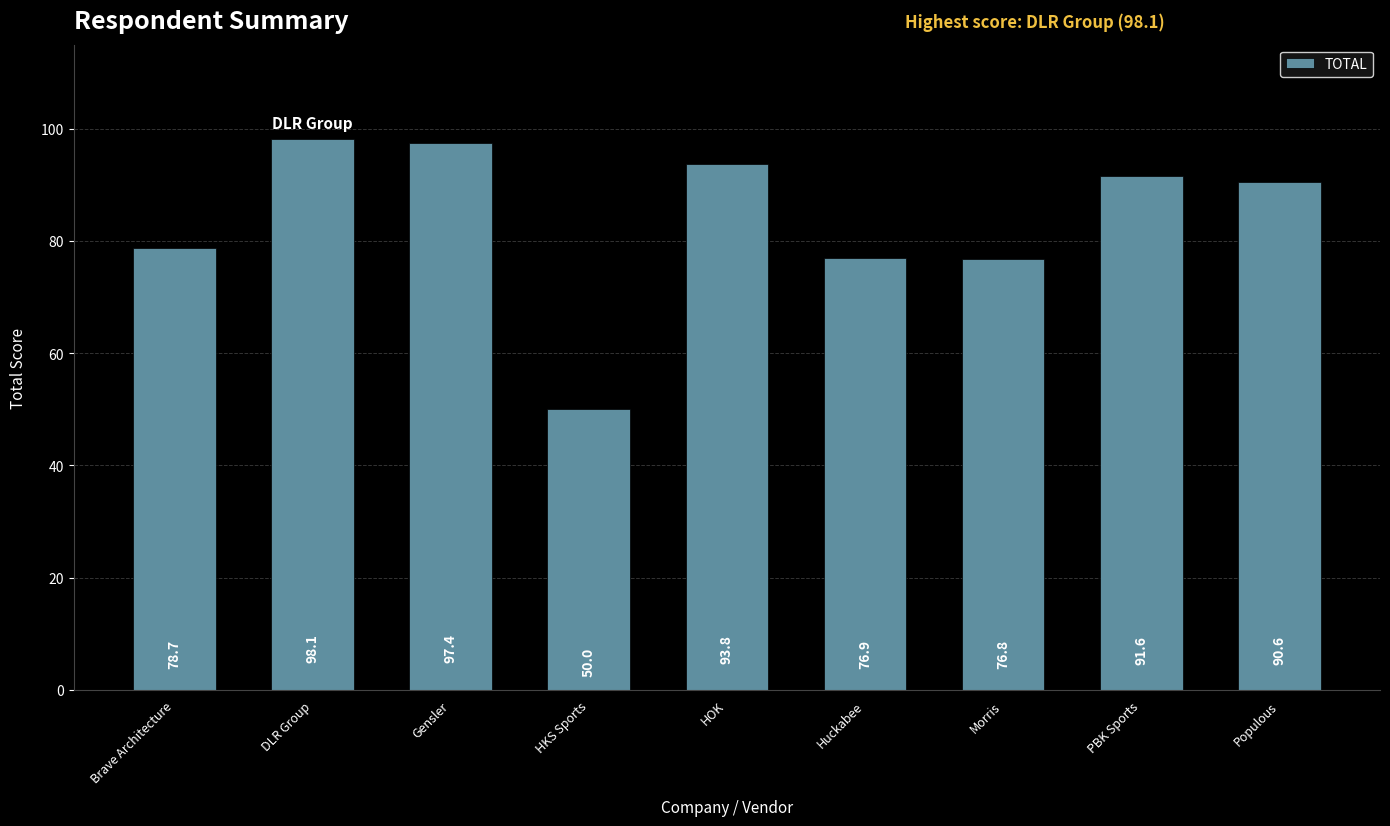

Reading left to right, extract all data points from this chart.

78.7	98.1	97.4	50.0	93.8	76.9	76.8	91.6	90.6